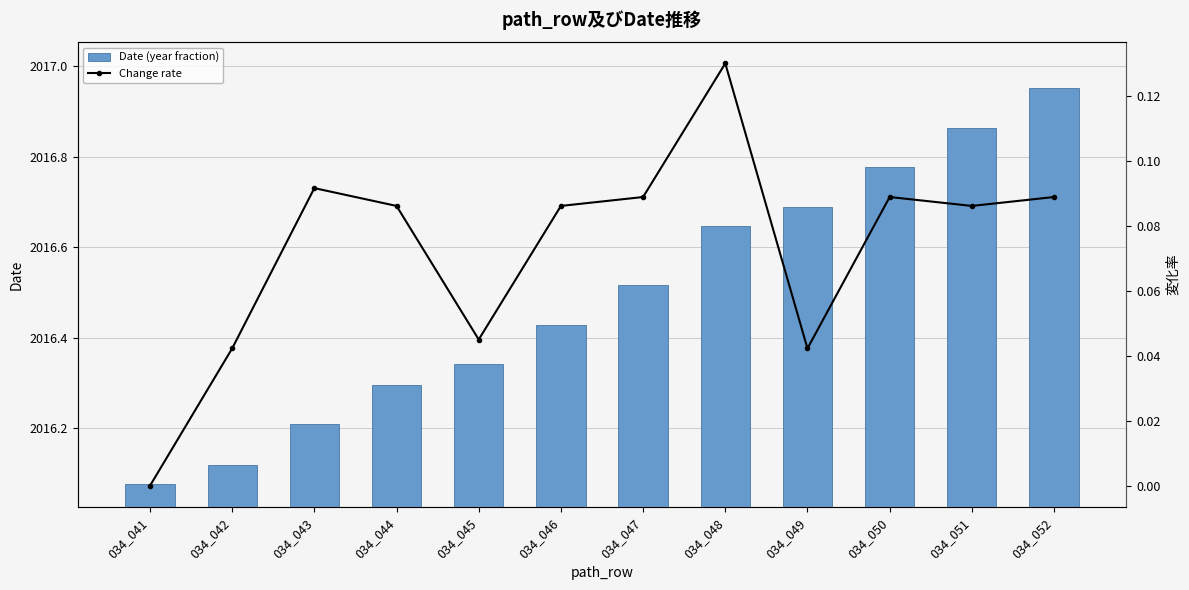

Which category has the lowest value across all series?

034_041